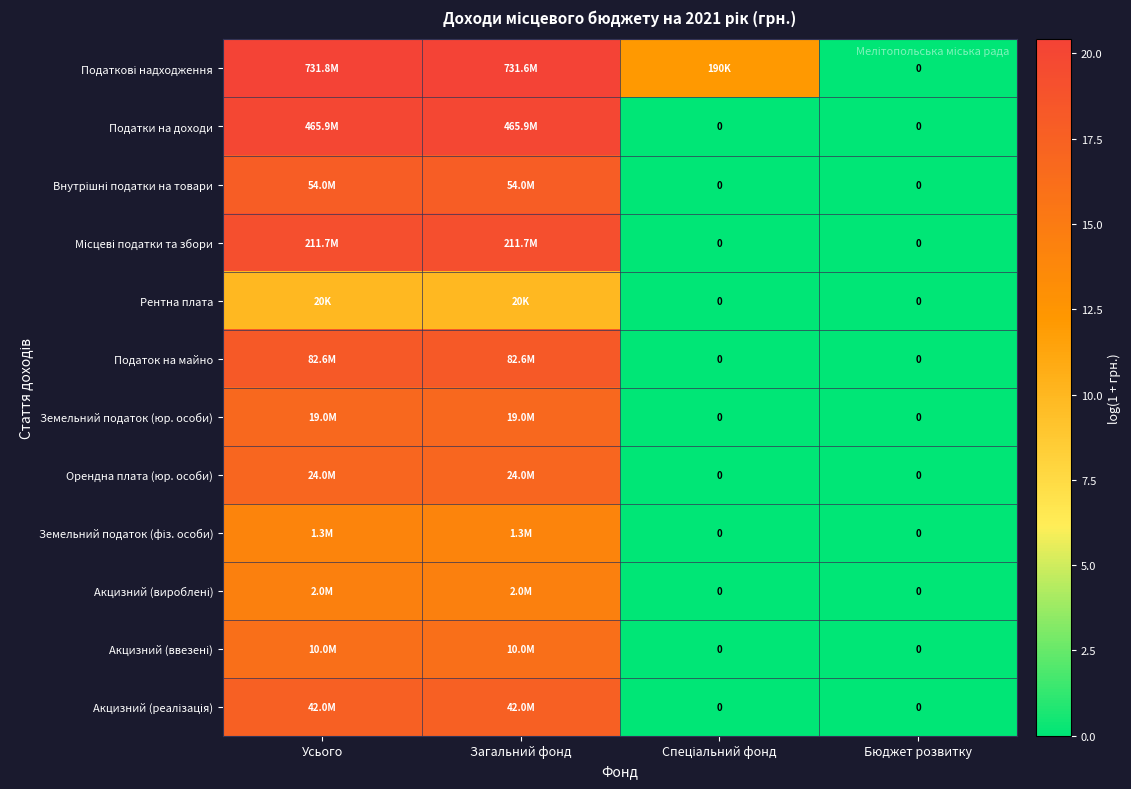

What is the approximate value of Земельний податок (юр. особи) at Загальний фонд?

16.8